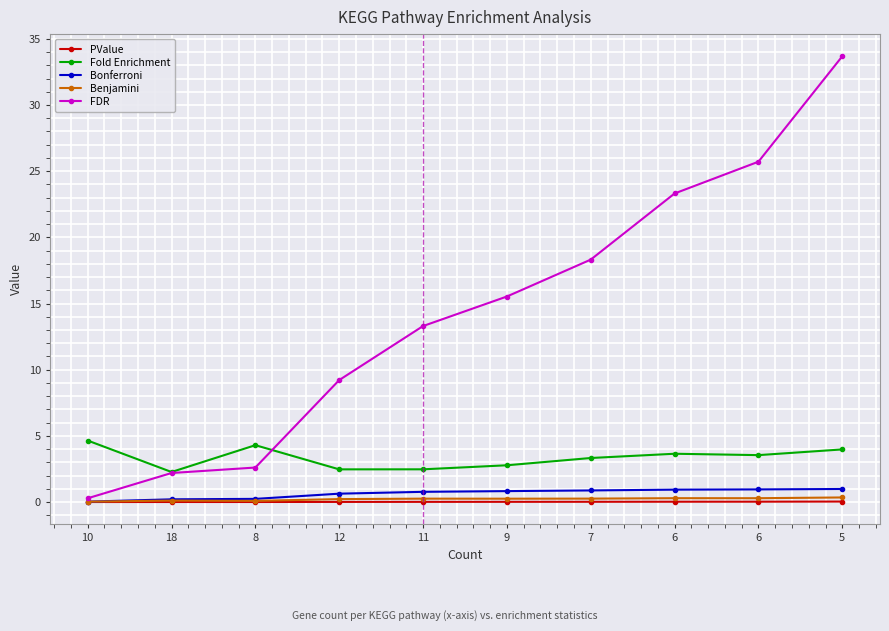

At which category is the sum across all series the highest?

5